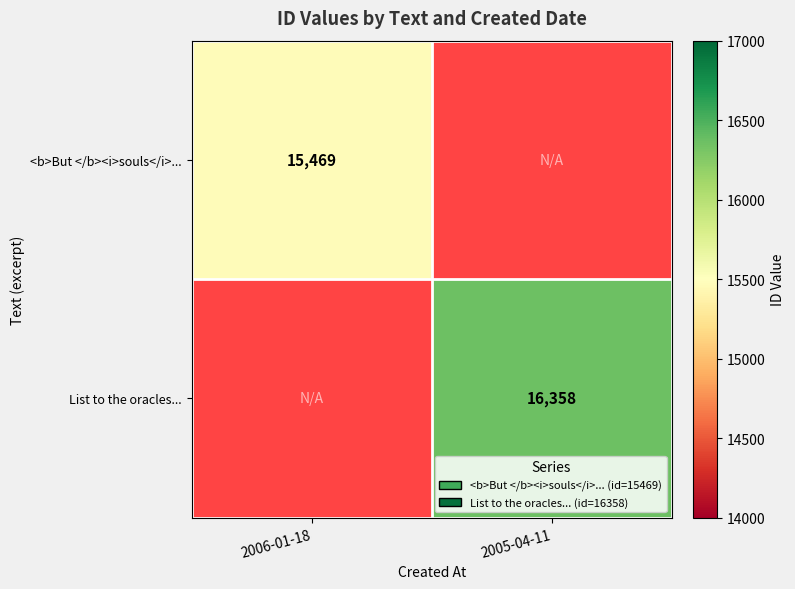

The List to the oracles... series shows 16358 at 2005-04-11. True or false?

True